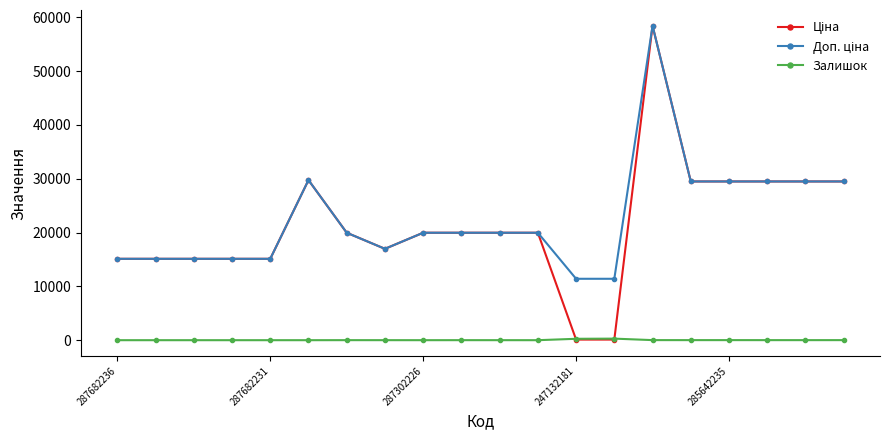

At how many categories does at least one series exceed 7802?

20